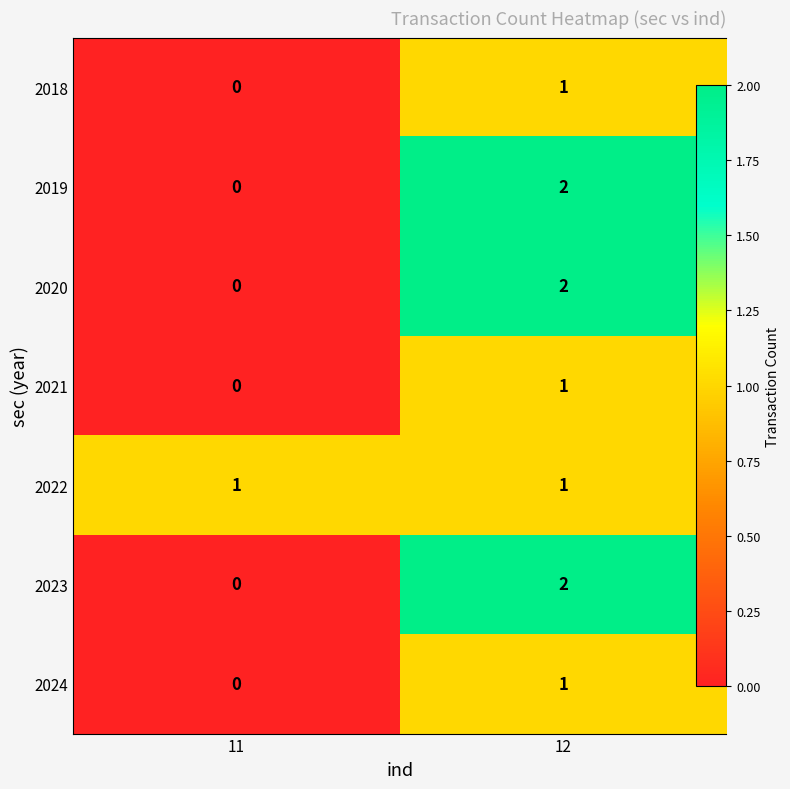

What is the total value across all series at 11?

1